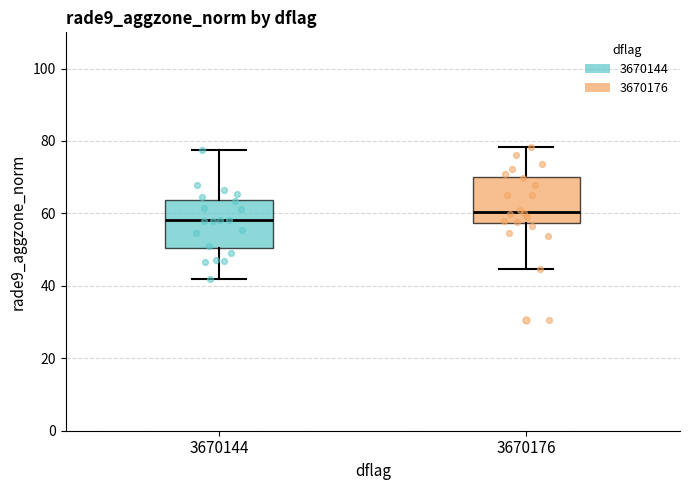

Reading left to right, read every box against the y-axis: the position of its median line, the range the box covers, and the ends of its whiskers. The values are not printed on the chart, so give them approximately, as read against the axis.

3670144: median 58, box 50 to 64, whiskers 42 to 78
3670176: median 60, box 58 to 70, whiskers 44 to 78